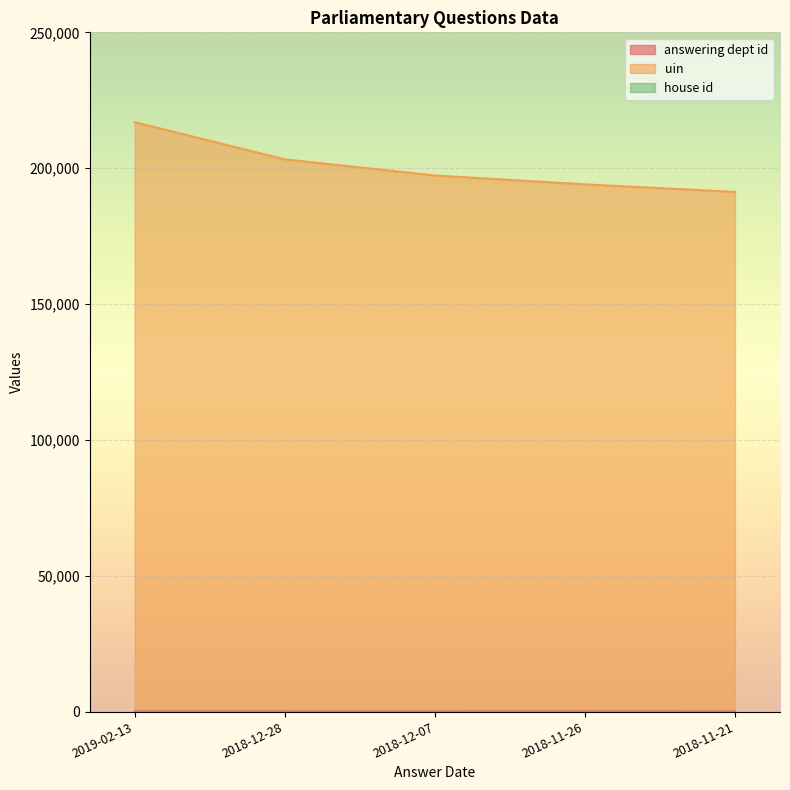

What is the average value of the uin series?

200566